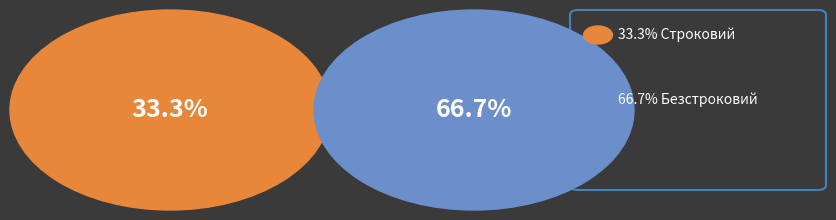

Between Безстроковий and Строковий, which is larger?

Безстроковий